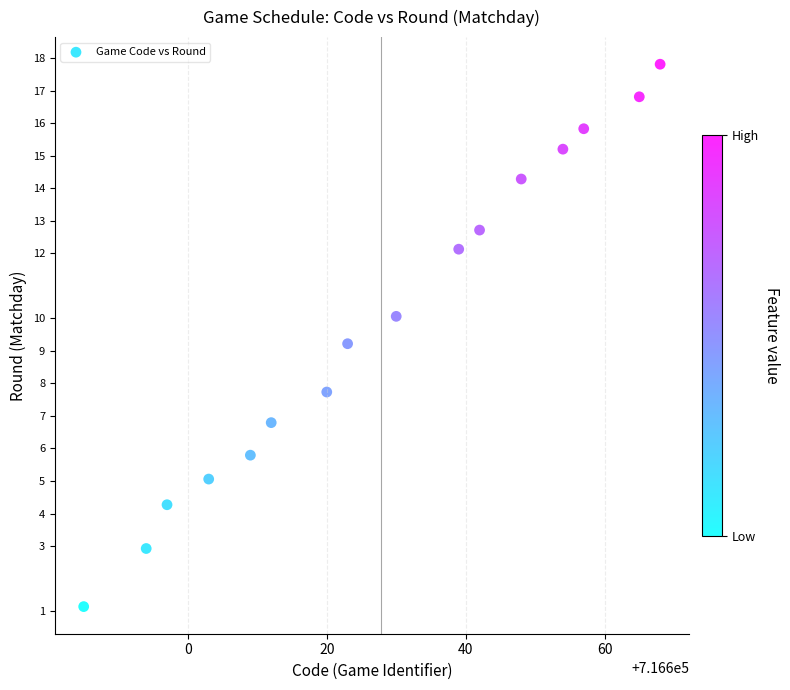

What is the range of X values (max minus min)?

83.0